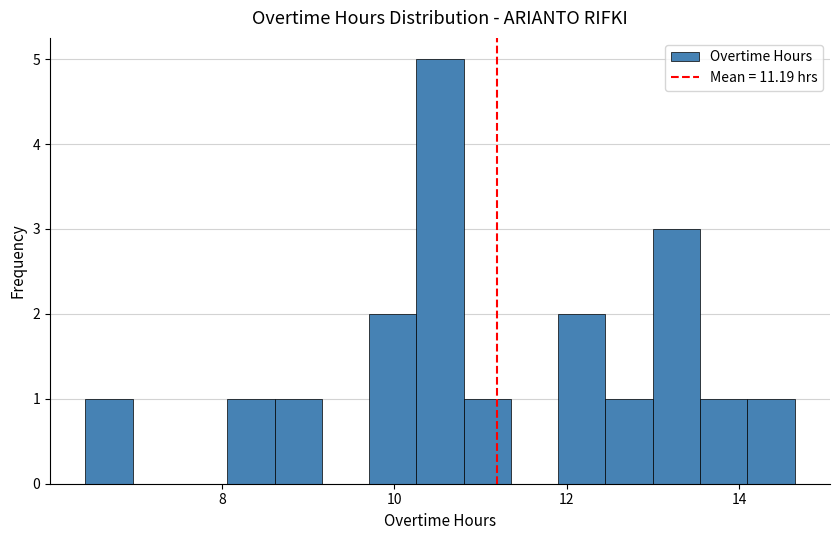

Around what value on the x-axis is the tallest bar? Give the approximate position of its centre, as read against the axis.

10.6